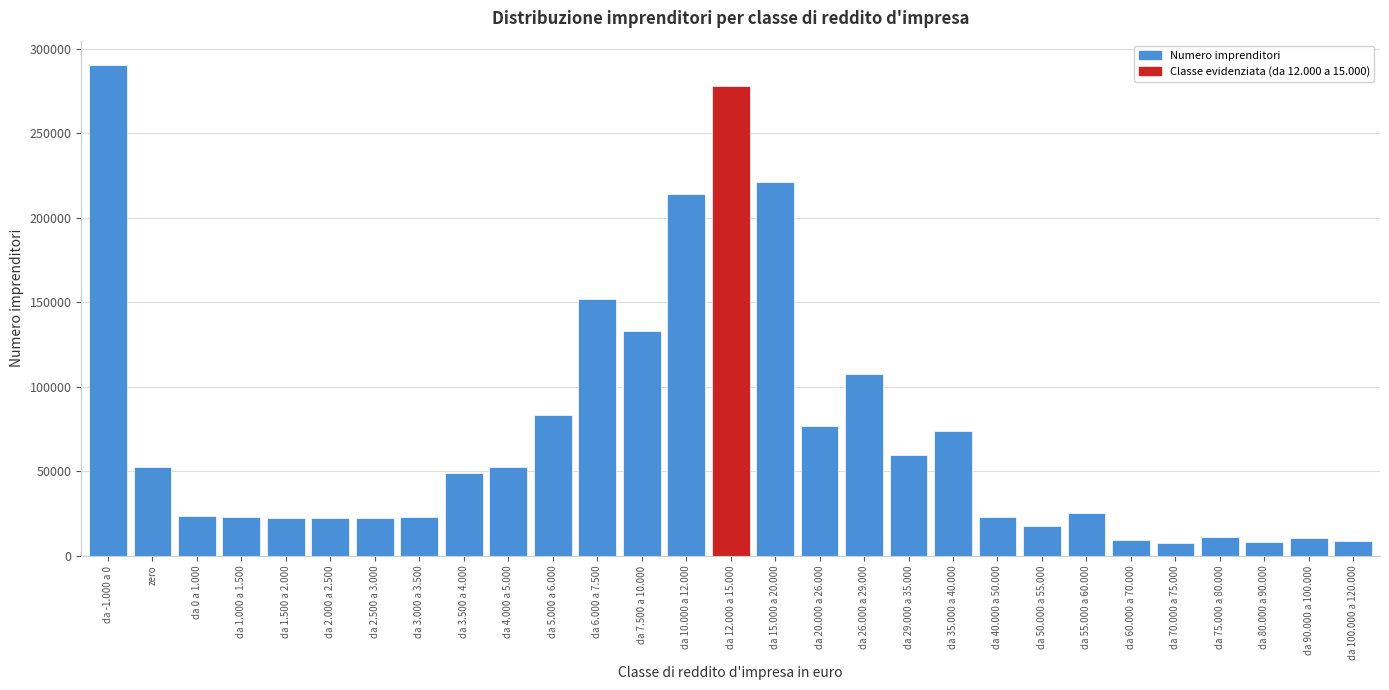

At which category does the chart reach its peak across all series?

da -1.000 a 0